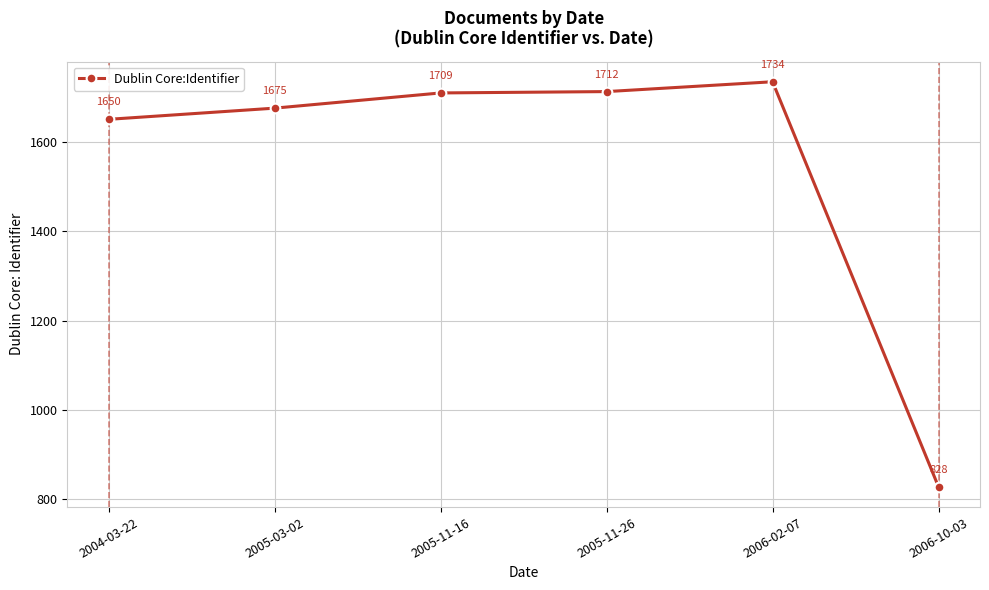

Where is the data nearest to the value 1281?

2004-03-22